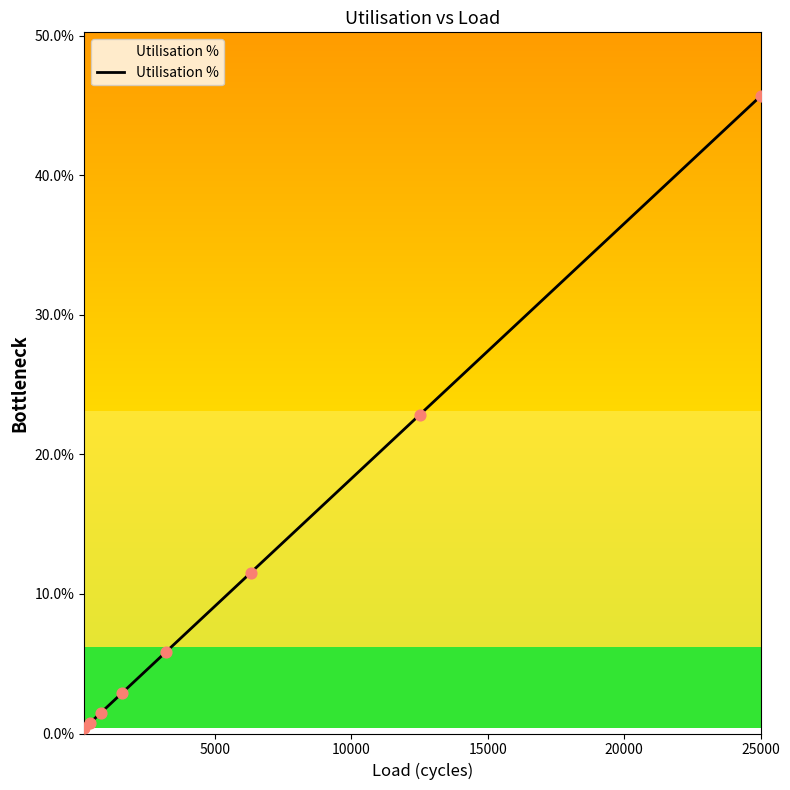

What is the difference between the second highest and minimum values?

22.5